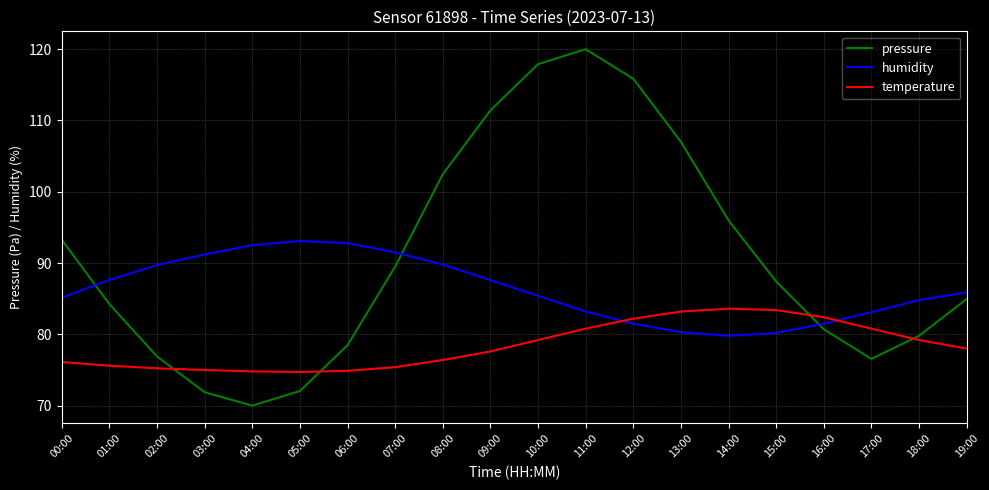

What value does the pressure series have at 00:00?

93.3